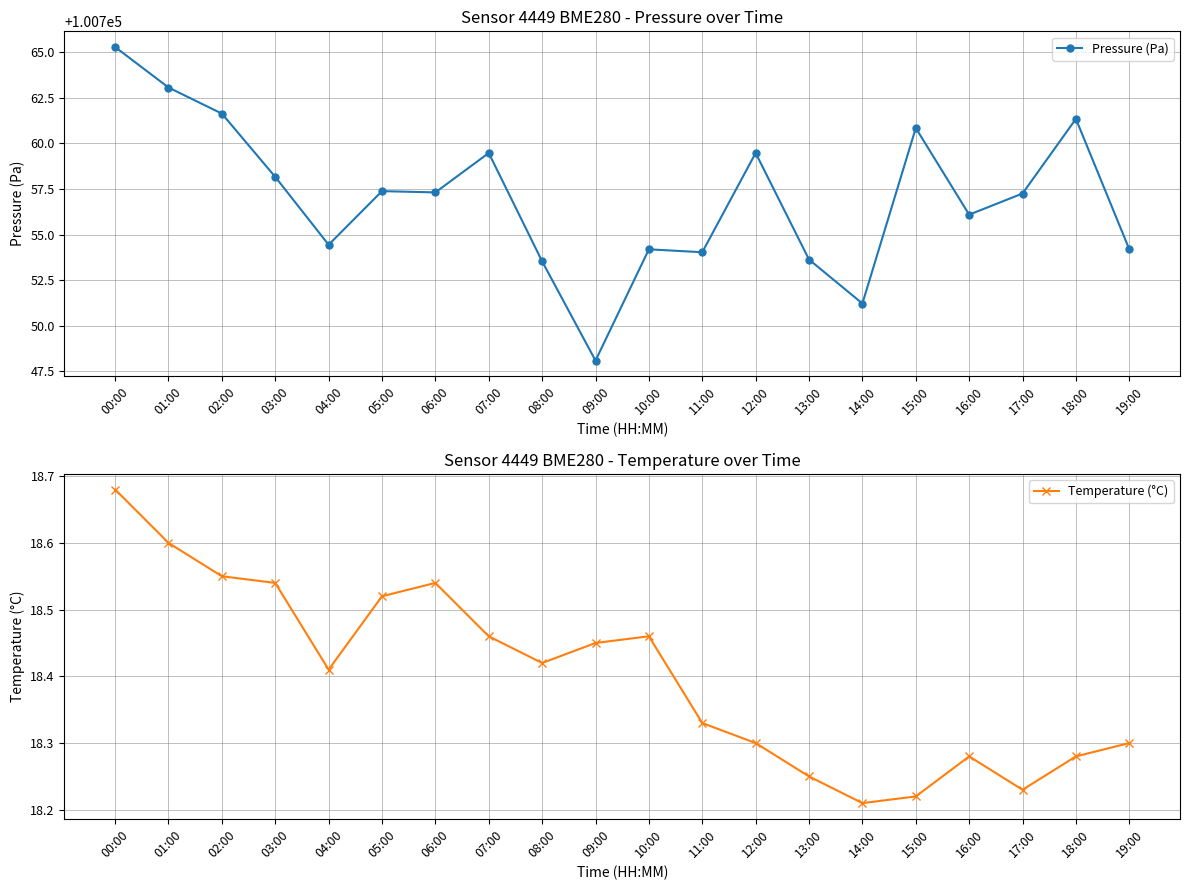

The value of Temperature (°C) at 03:00 is 5.7. True or false?

False